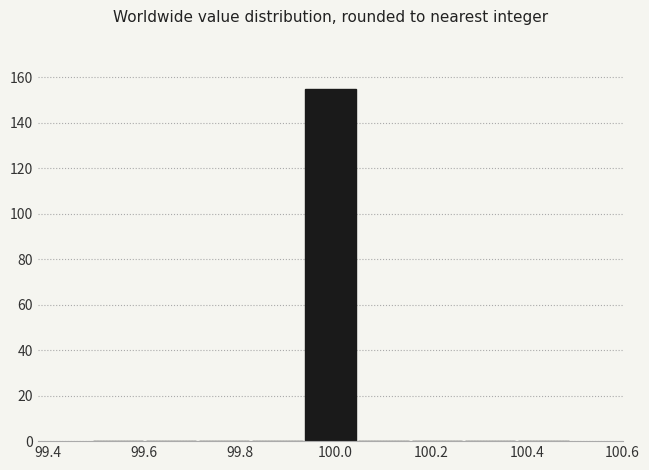

Over which range of the x-axis is the bar tallest?

99.94 to 100.04